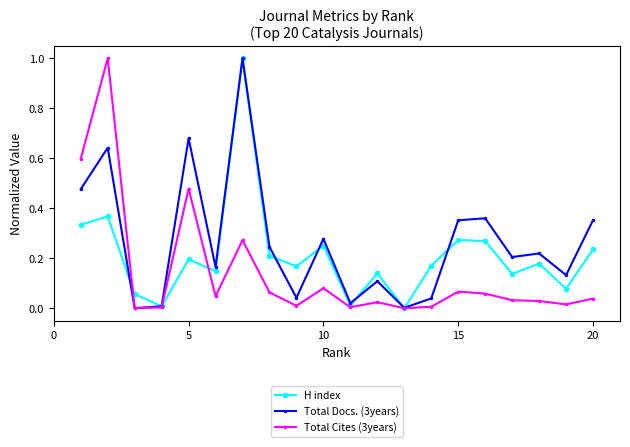

Which series has the largest total across all categories?

Total Docs. (3years)